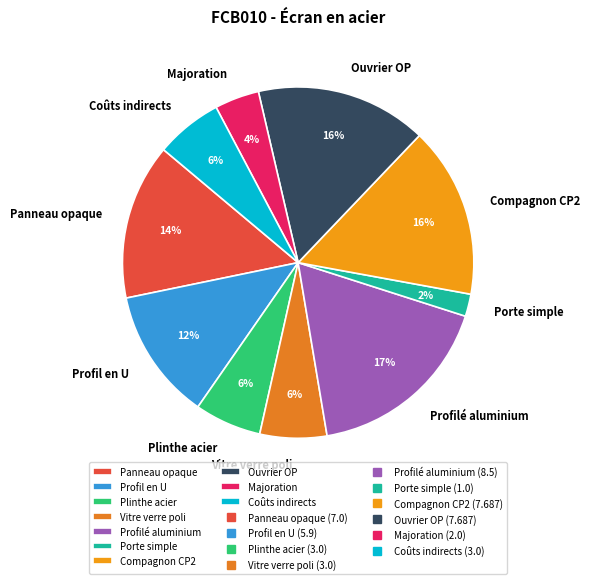

Count the number of slices in the pie.

10